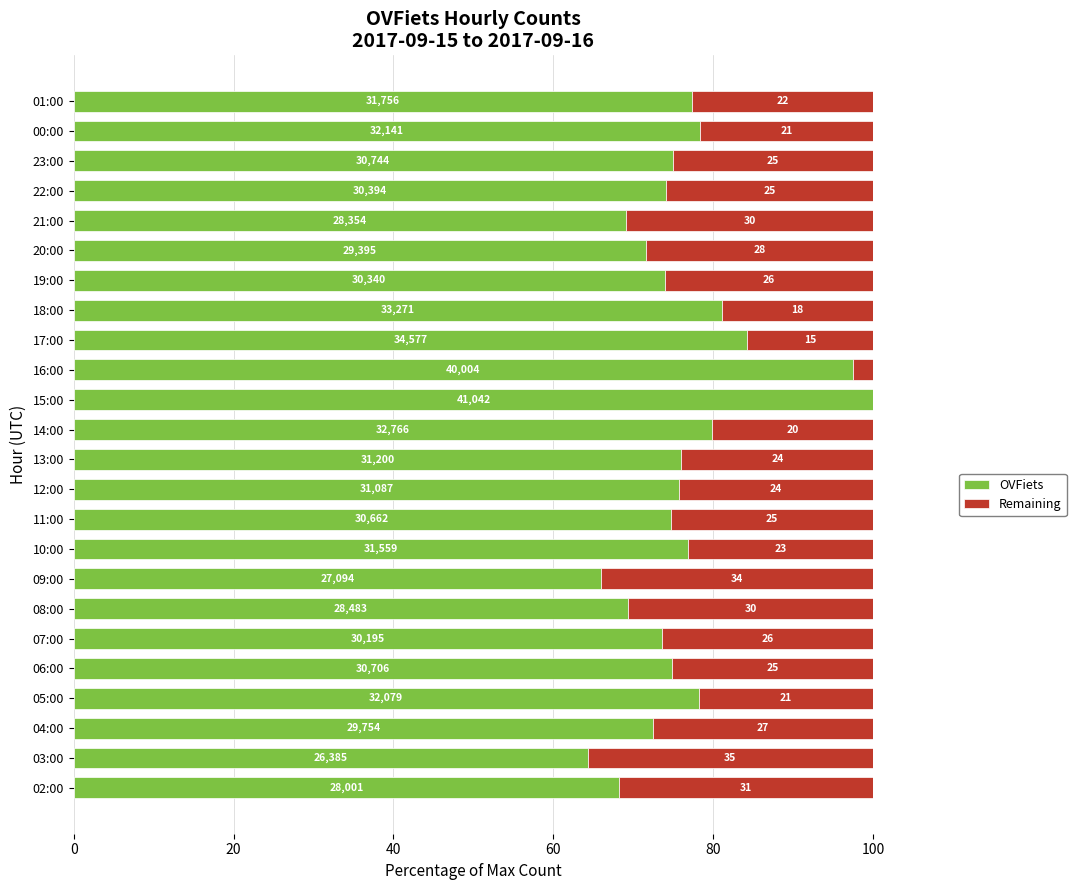

What are all the series names shown in the legend?

OVFiets, Remaining